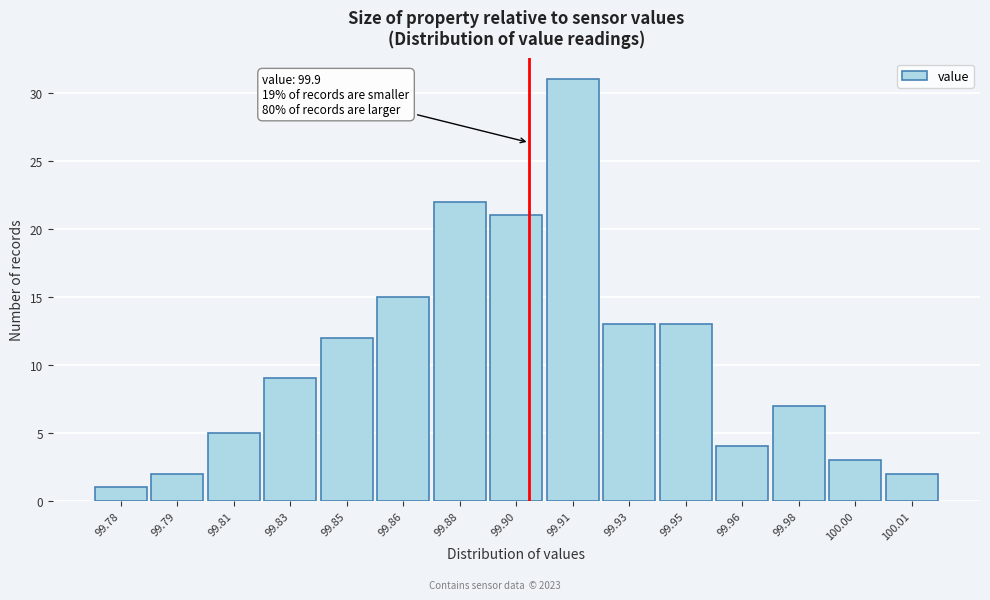

Reading left to right, list all the values displayed in this chart.

99.78=1	99.79=2	99.81=5	99.83=9	99.85=12	99.86=15	99.88=22	99.90=21	99.91=31	99.93=13	99.95=13	99.96=4	99.98=7	100.00=3	100.01=2